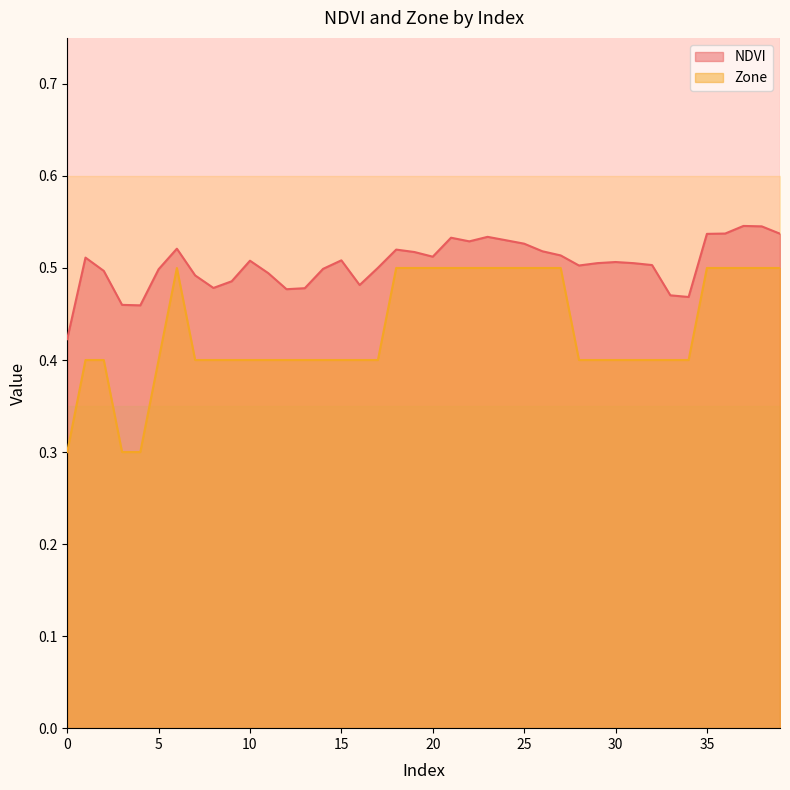

What is the approximate value of Zone at 23?

0.5